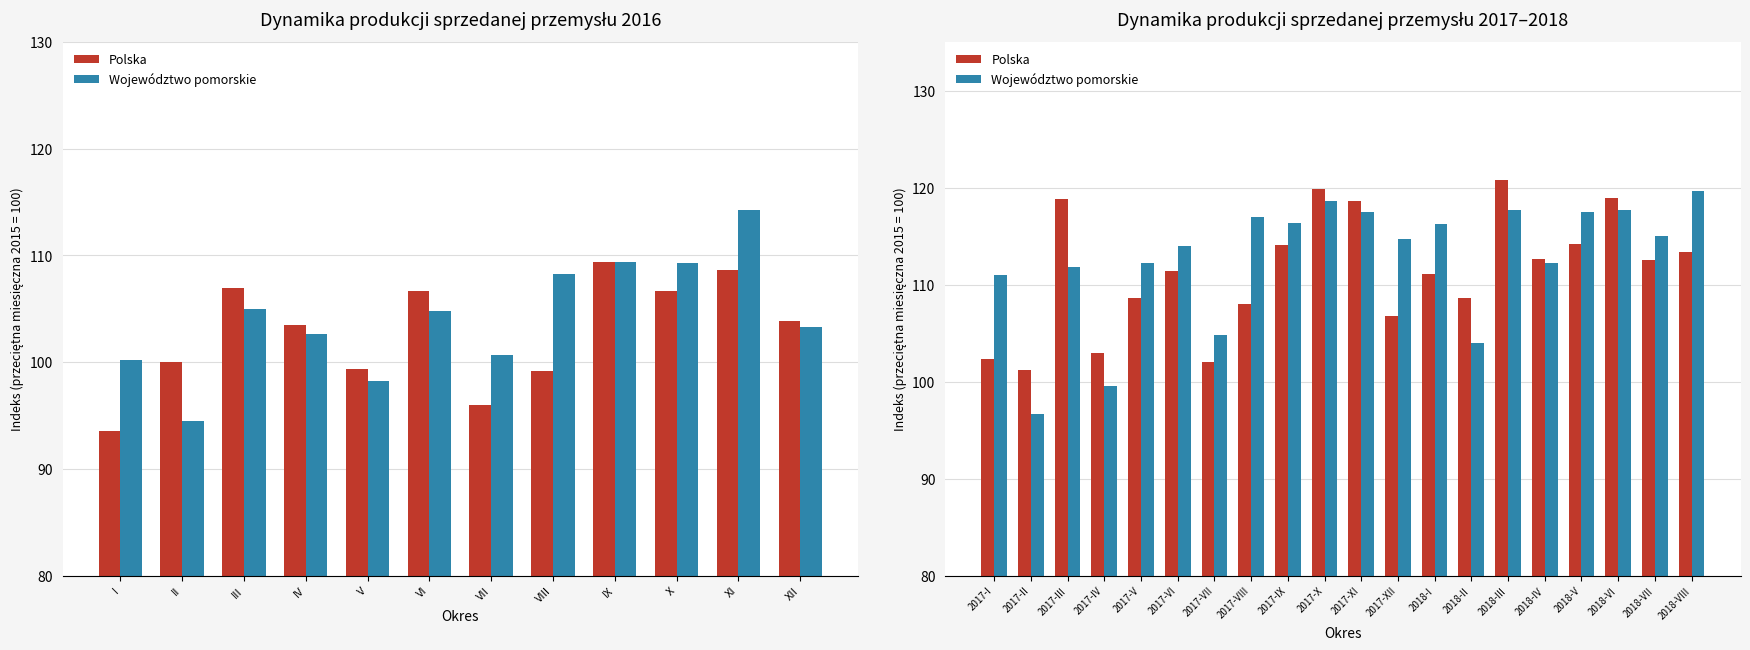

How many data points in Polska are less than 112?

10